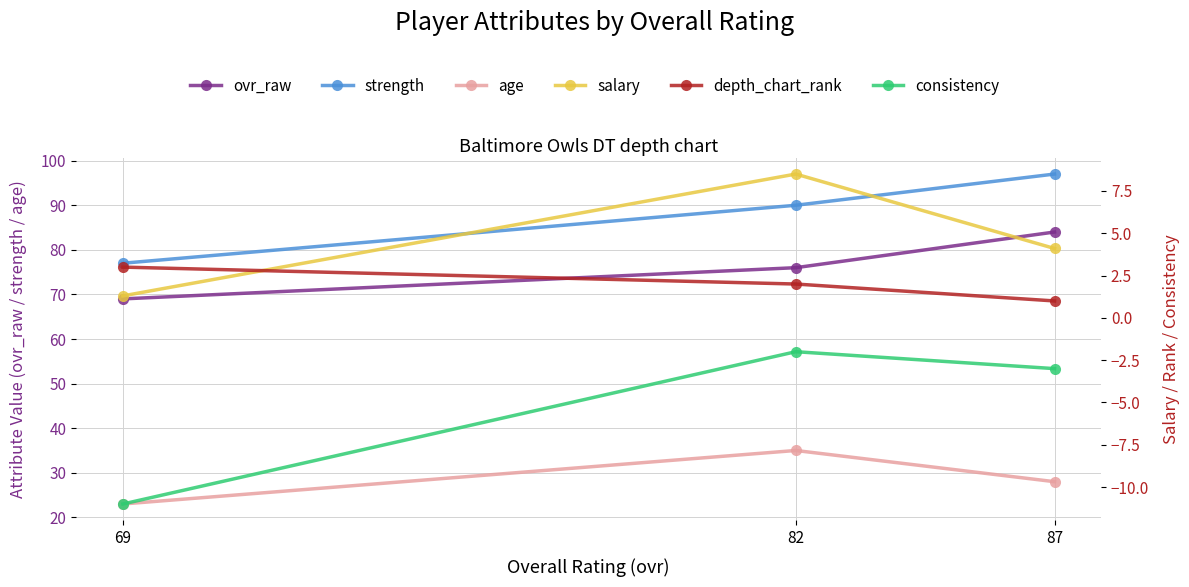

Where is strength nearest to the value 87?

82